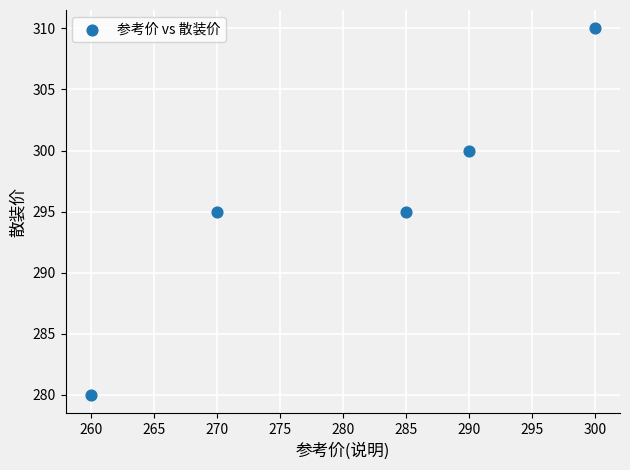

What is the range of X values (max minus min)?

40